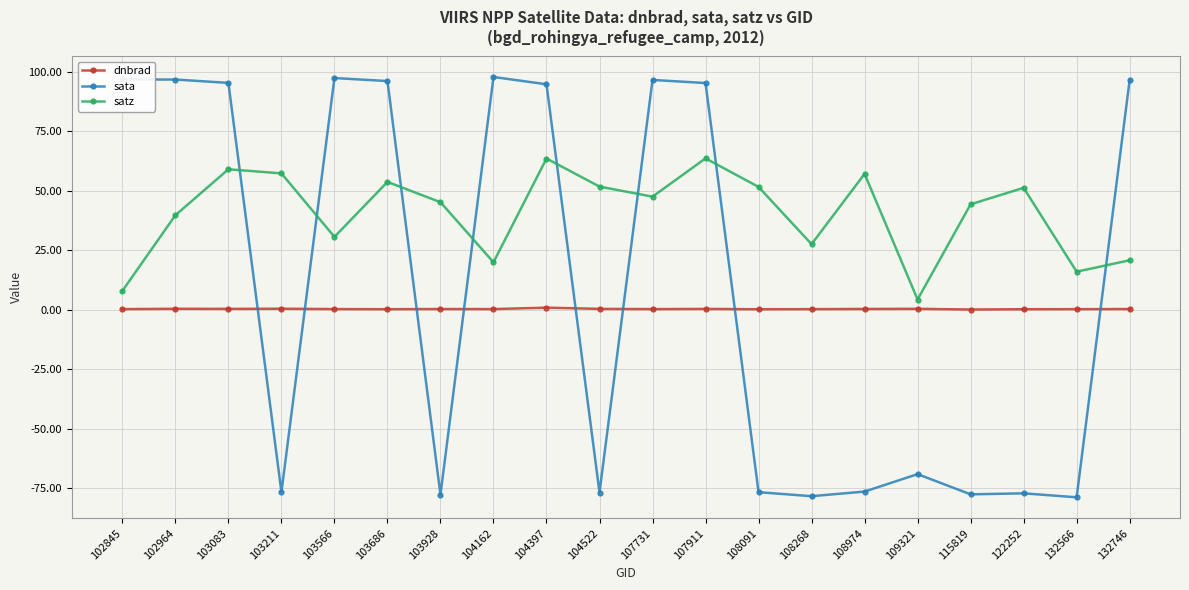

How many data points in satz are above 47?

10